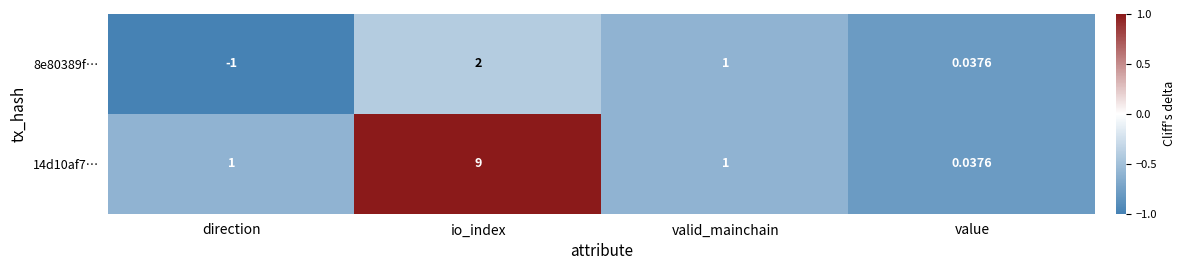

Rank the series by their maximum value, from lowest to highest.

8e80389f…, 14d10af7…